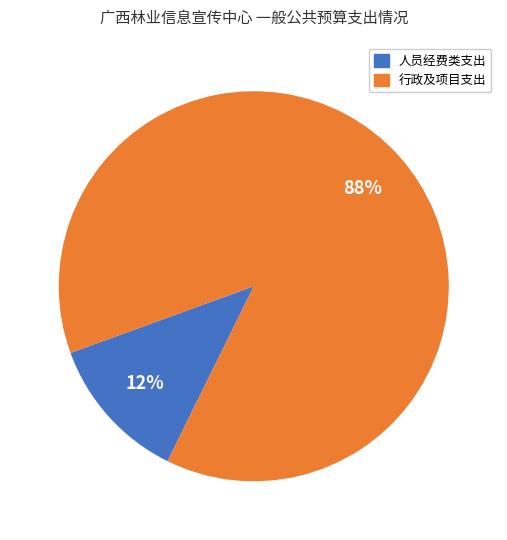

Which slice represents more than half of the pie?

行政及项目支出